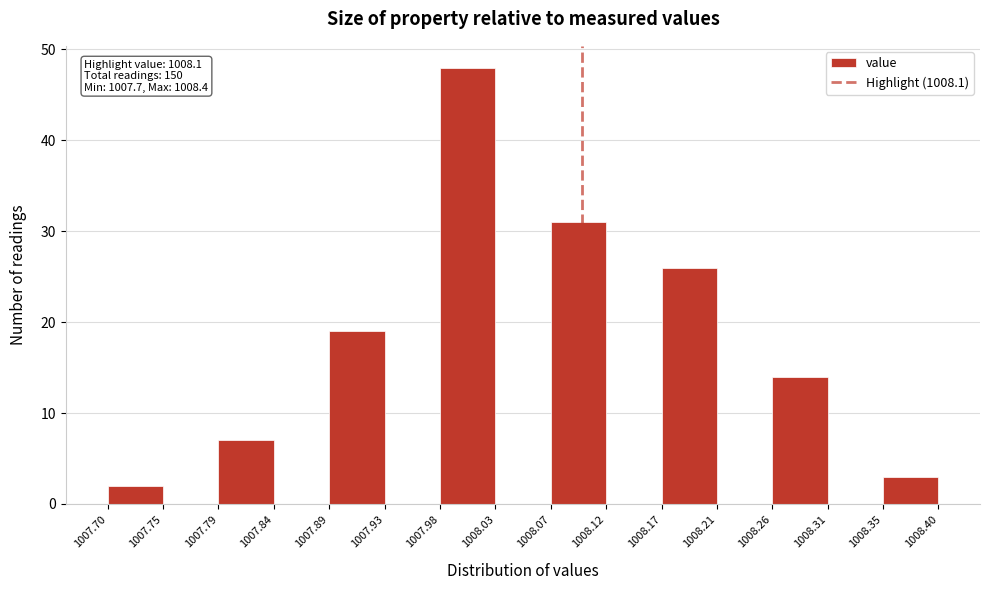

Over which range of the x-axis is the bar tallest?

1007.98 to 1008.03